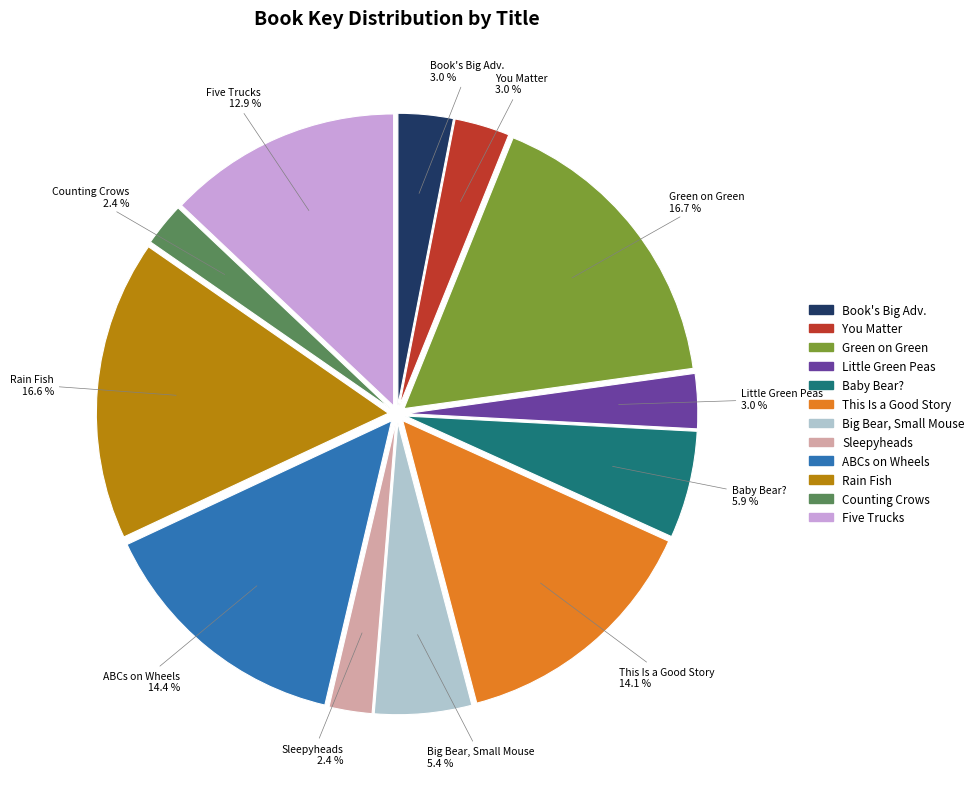

Is there any slice that represents more than half of the pie?

No